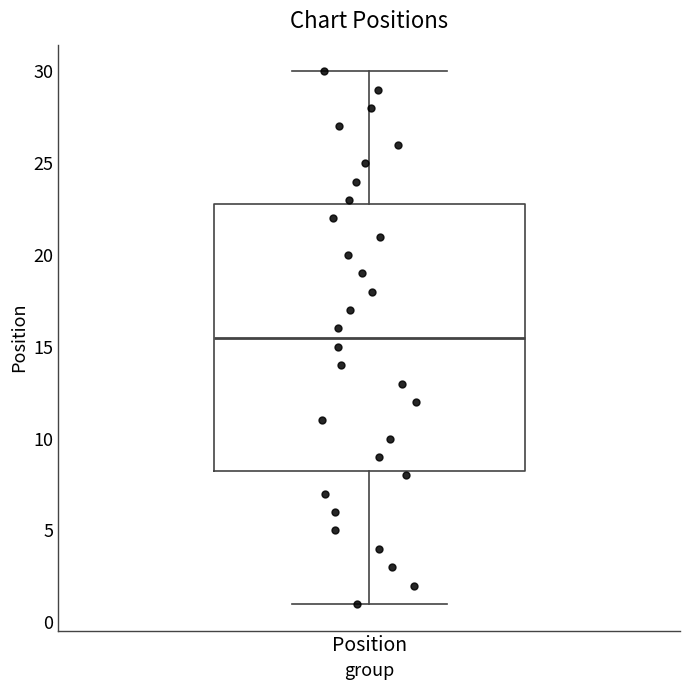

Transcribe this box plot: give where the median line is, the range the box spans, and where the two whiskers end, as read against the y-axis. The values are not printed on the chart, so give them approximately, as read against the axis.

median 15.5, box 8.5 to 23.0, whiskers 1.0 to 30.0